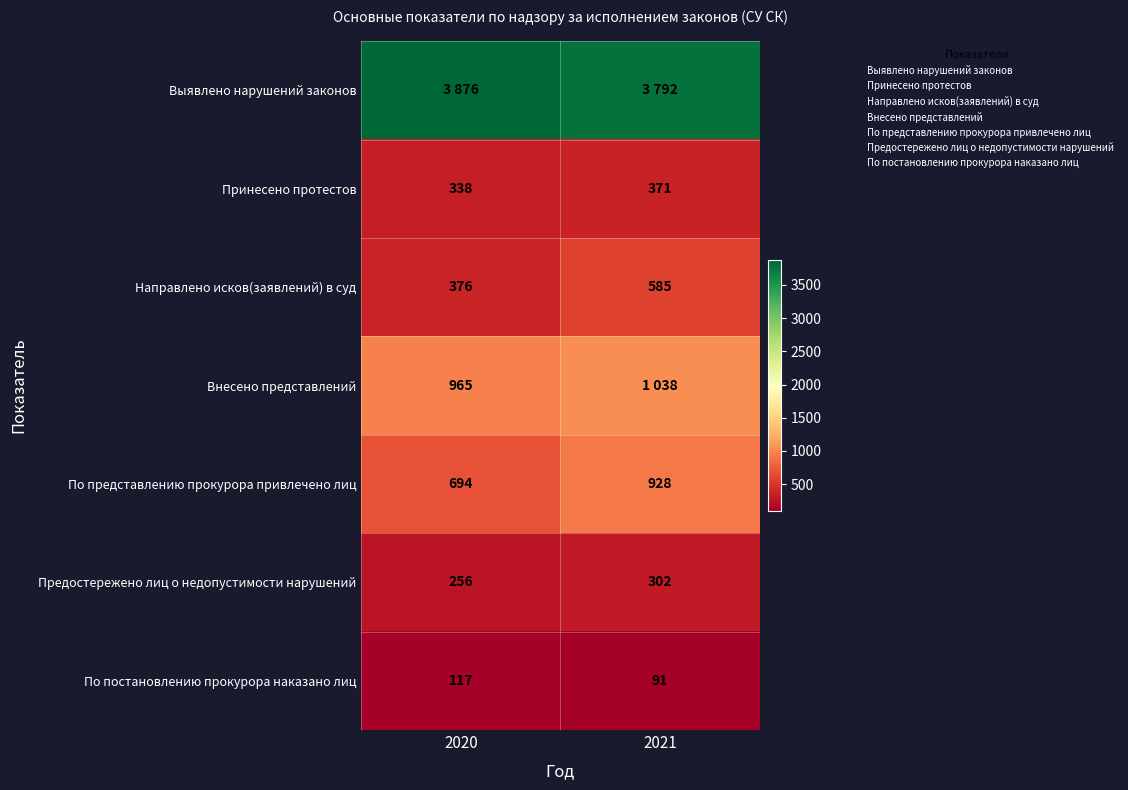

What is the maximum value shown in the chart?

3876